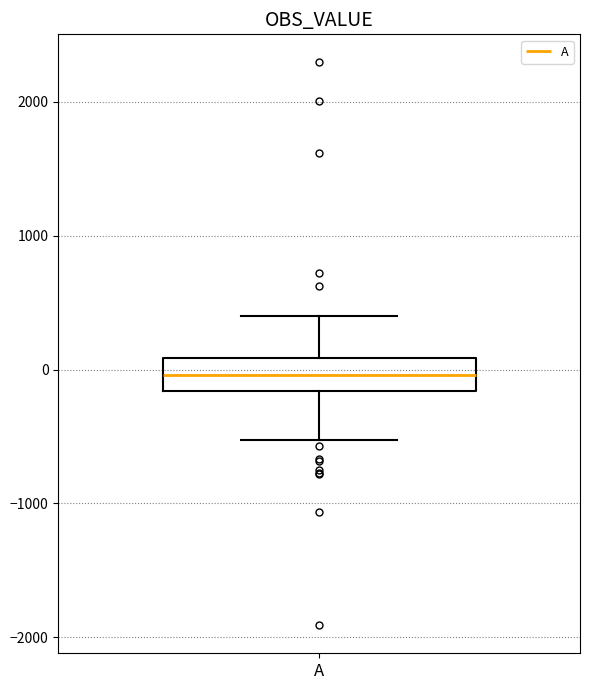

Read this box plot against the y-axis: the position of the median line, the range covered by the box, and the ends of both whiskers. The values are not printed on the chart, so give them approximately, as read against the axis.

median 0, box -200 to 100, whiskers -500 to 400